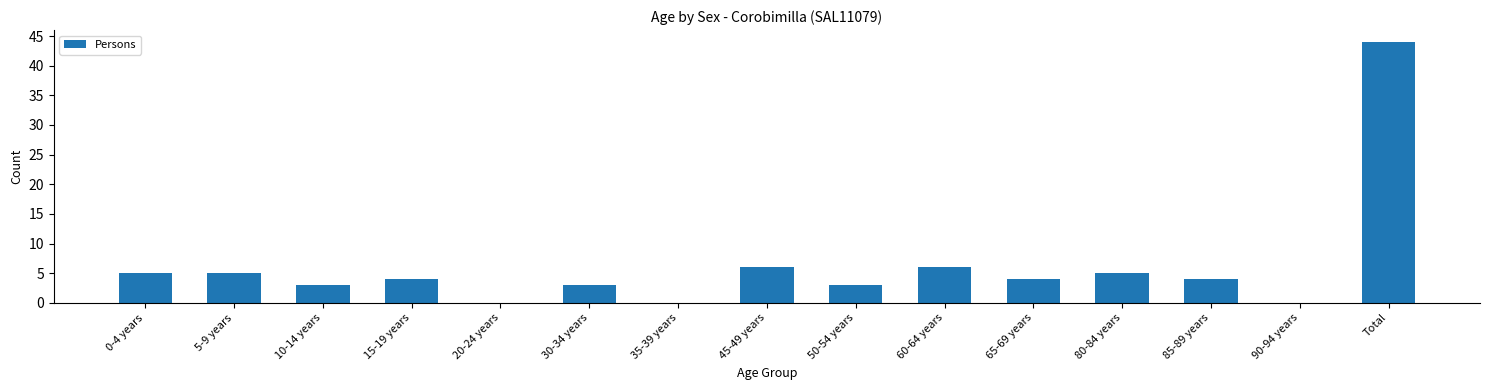

The value at 10-14 years is 1. True or false?

False